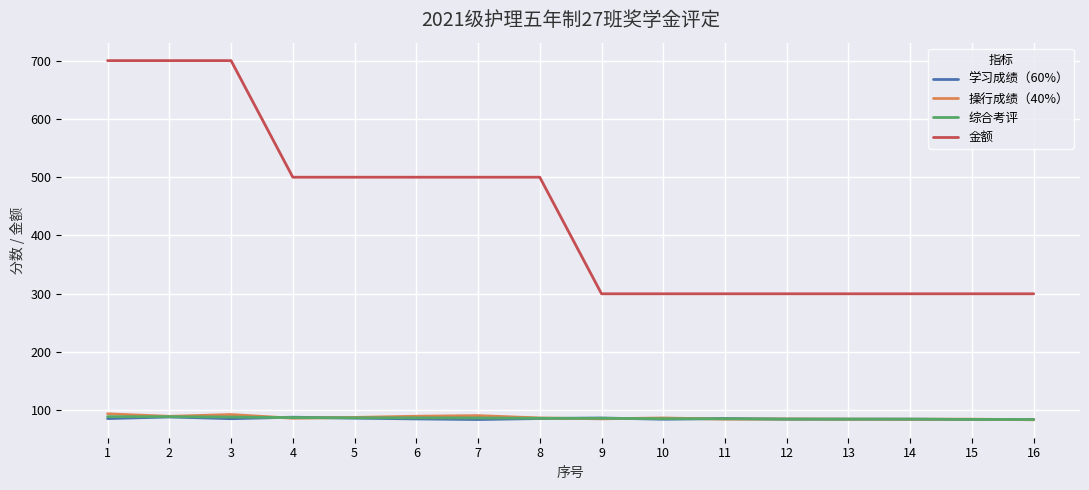

What is the total value across all series at 11?

556.5